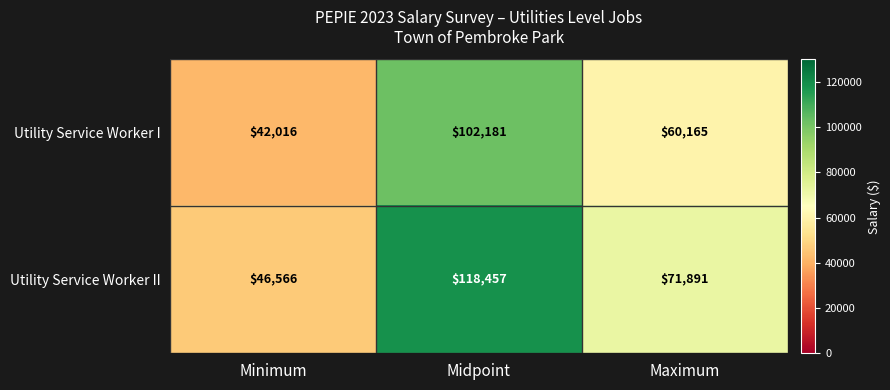

Reading right to left, what are all the values shown in this chart?

Utility Service Worker I: Maximum=60165	Midpoint=102181	Minimum=42016
Utility Service Worker II: Maximum=71891	Midpoint=118457	Minimum=46566